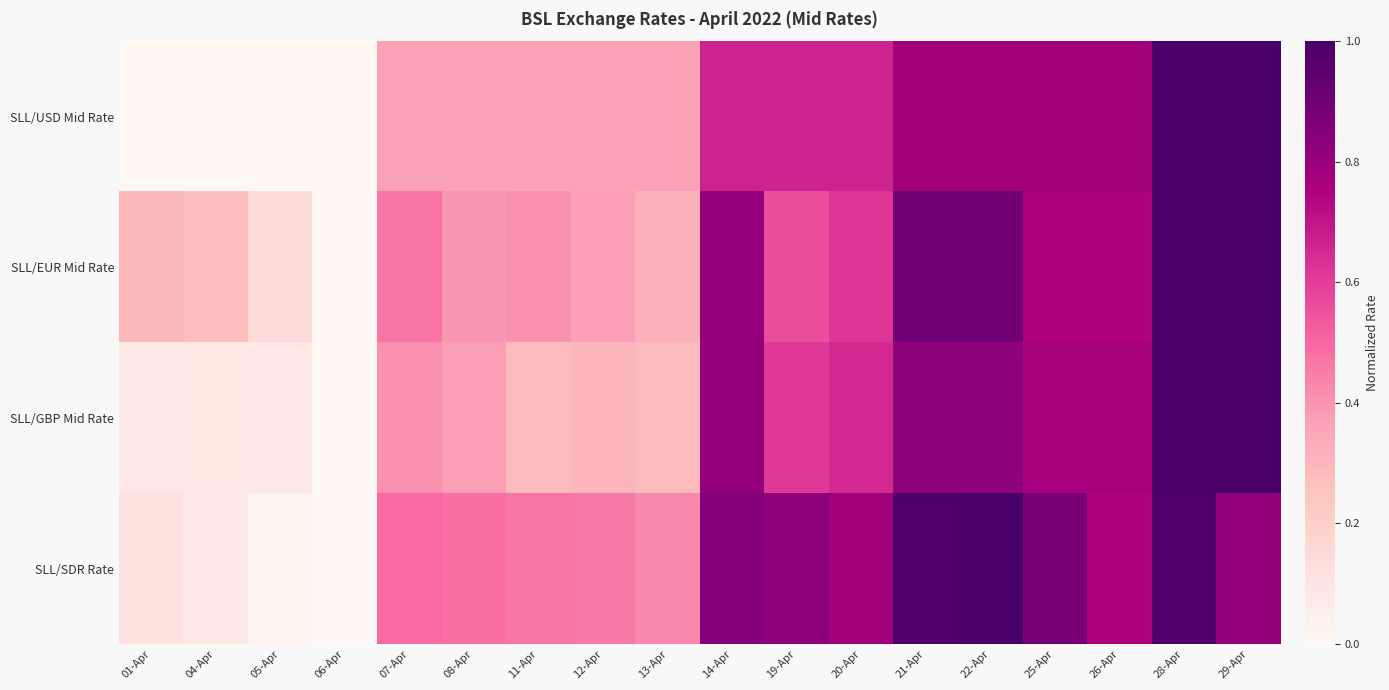

List the series in order of their overall mean, highest first.

SLL/SDR Rate, SLL/EUR Mid Rate, SLL/GBP Mid Rate, SLL/USD Mid Rate